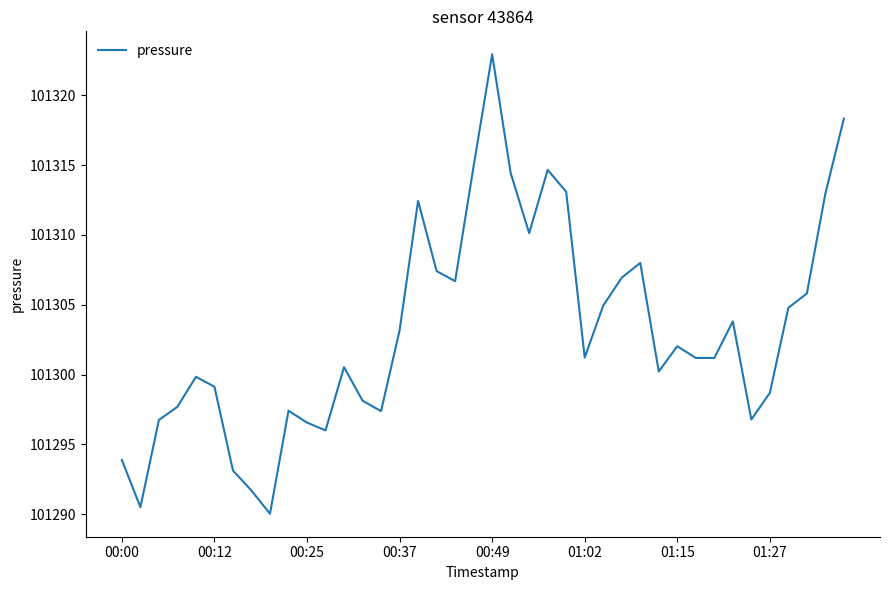

What is the greatest value displayed?

101322.9